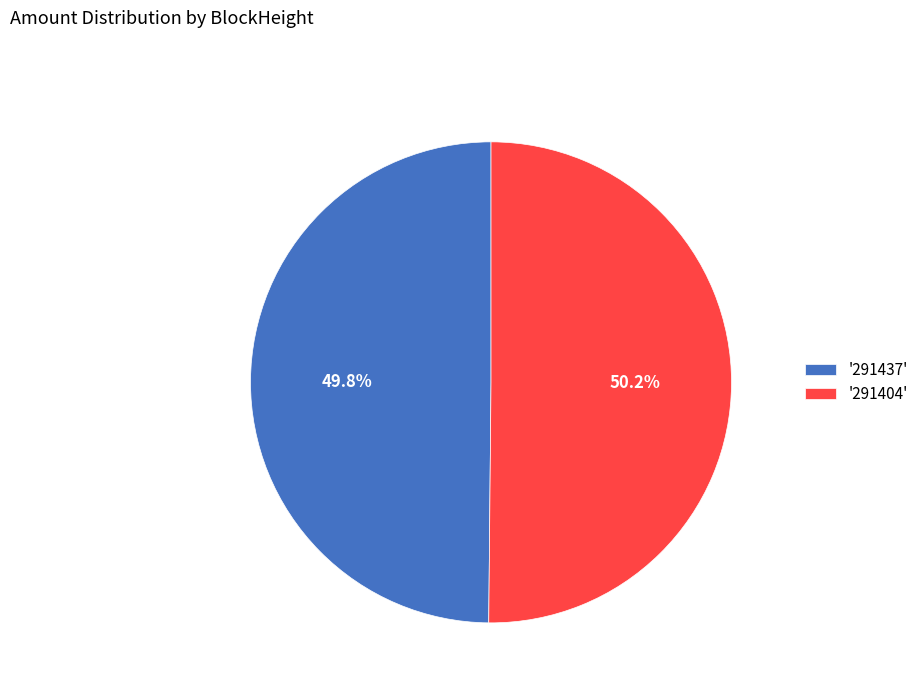

How much of the chart is everything except '291404'?

49.8%